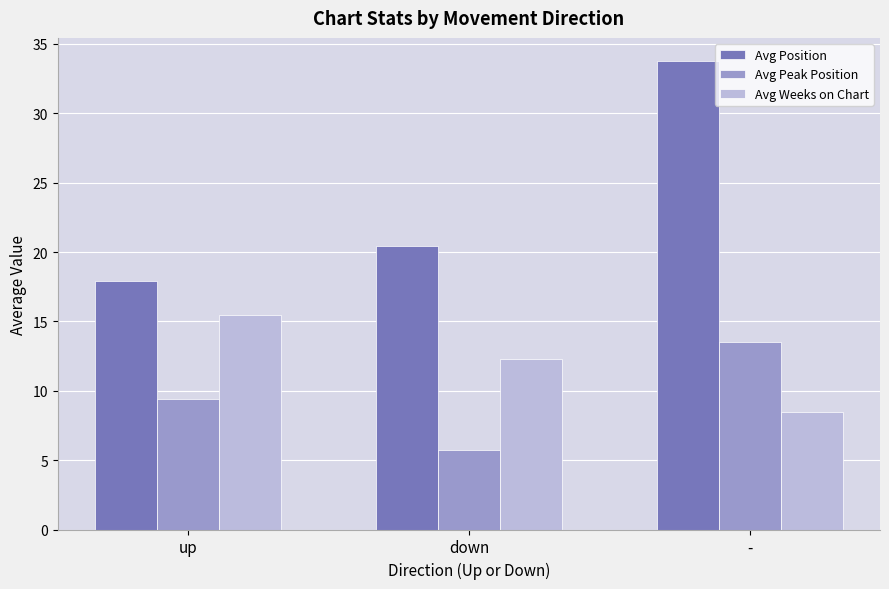

Is it true that Avg Peak Position equals 14.2 at up?

False